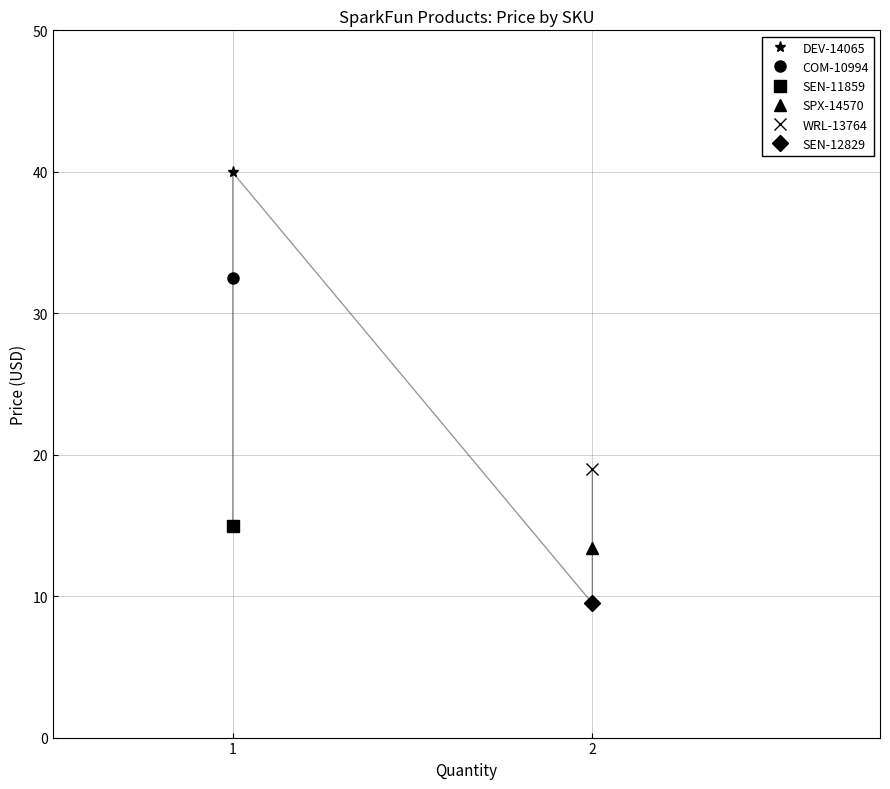

What is the value of the 1st point from the left?

40.0